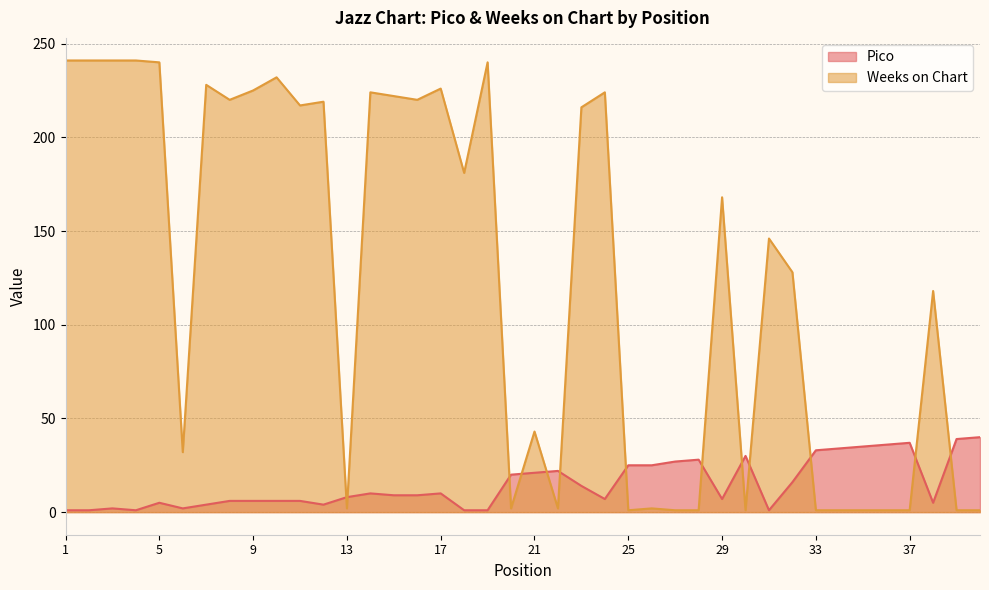

What is the difference between the second highest and minimum values in the Pico series?

38